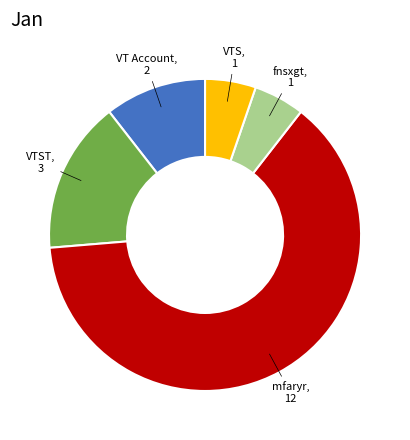

Is there any slice that represents more than half of the pie?

Yes